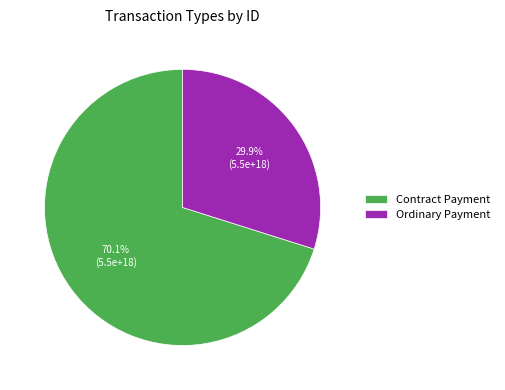

To the nearest percent, what is the difference between the Ordinary Payment and Contract Payment slice percentages?

40%